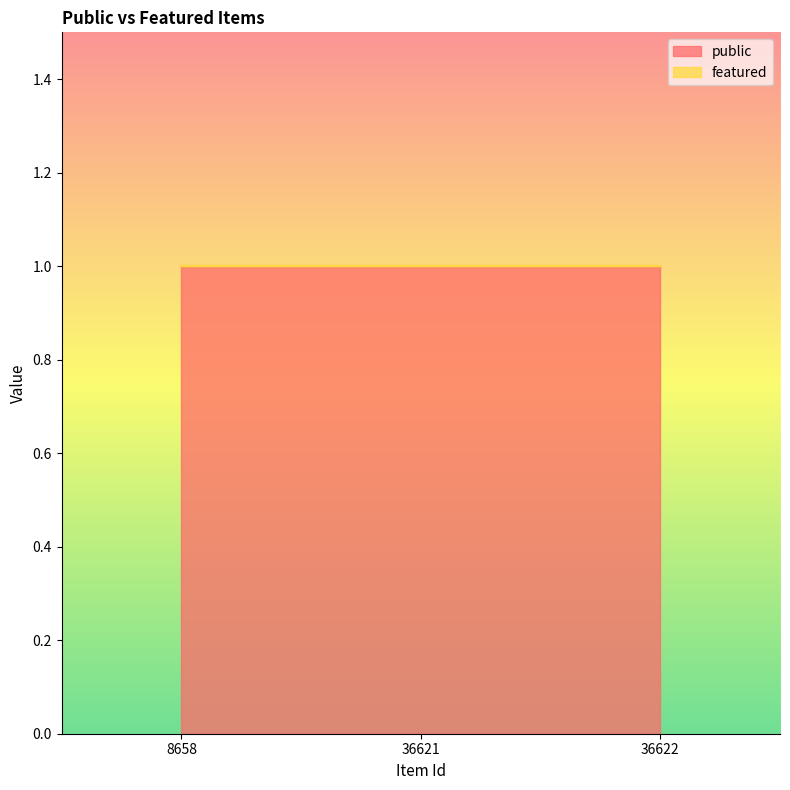

Reading left to right, extract all data points from this chart.

public: 8658=1	36621=1	36622=1
featured: 8658=0	36621=0	36622=0